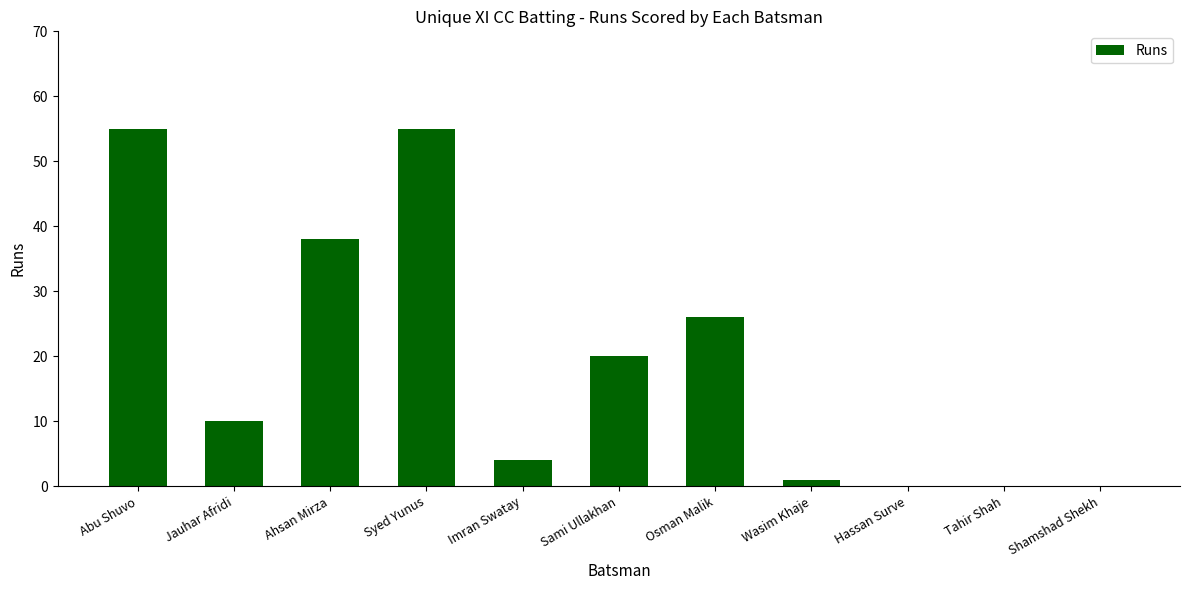

What is the greatest value displayed?

55